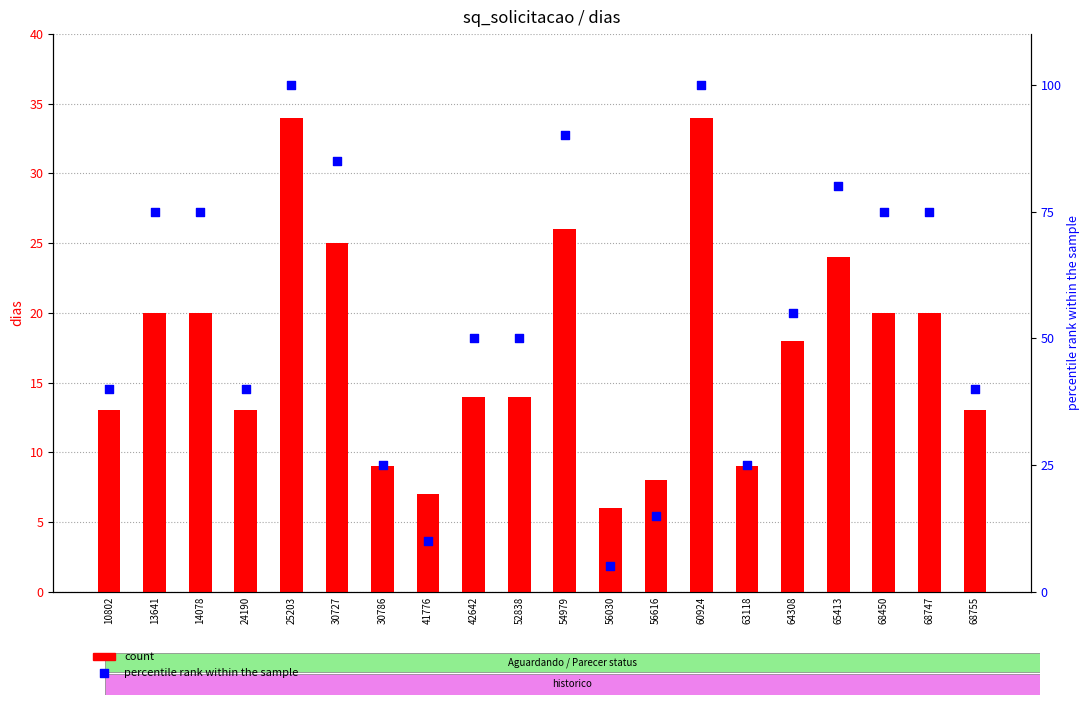

Which series has the largest total across all categories?

percentile rank within the sample